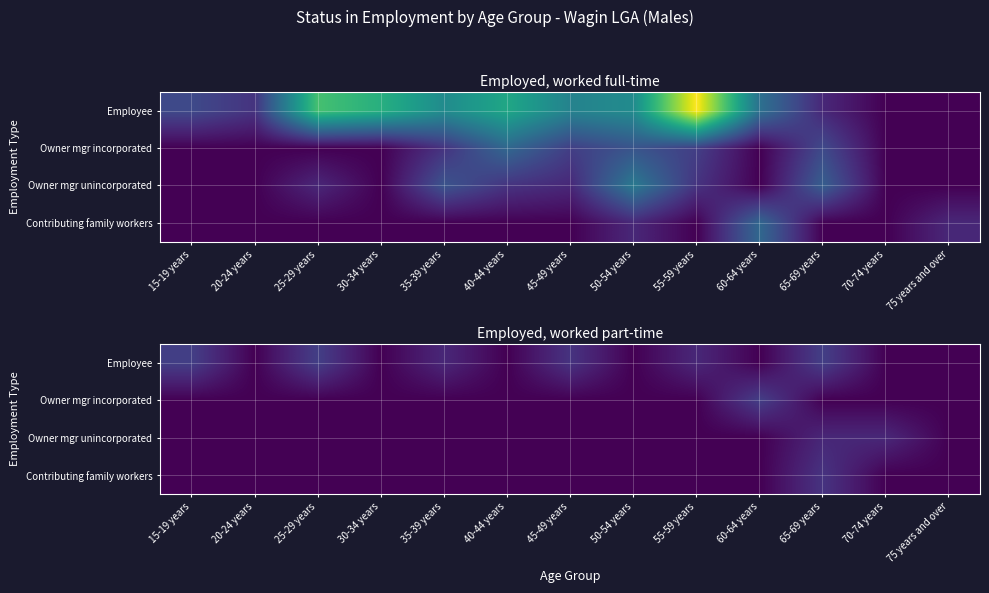

The value of Employee at 20-24 years is 0. True or false?

True